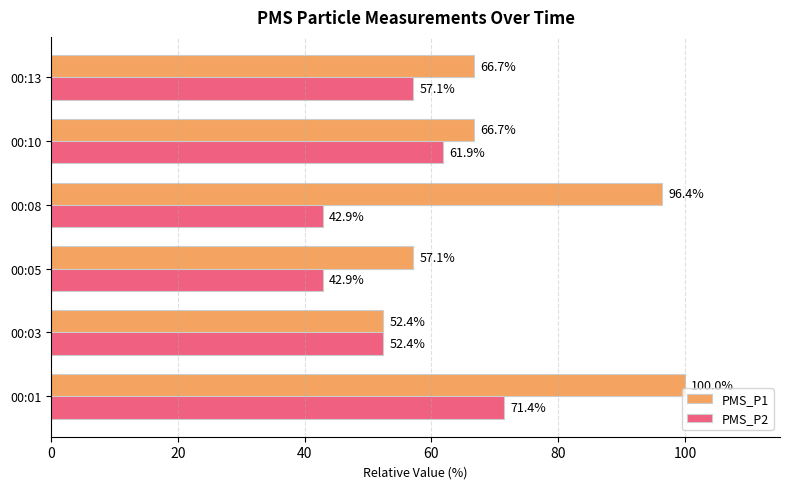

List the series in order of their overall mean, lowest first.

PMS_P2, PMS_P1